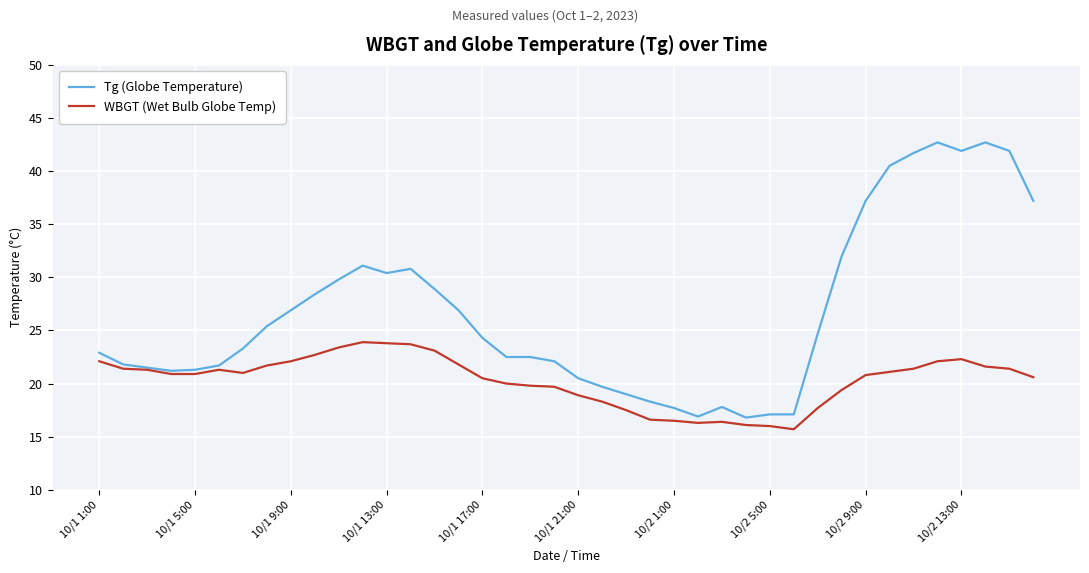

How many lines are shown in the chart?

2